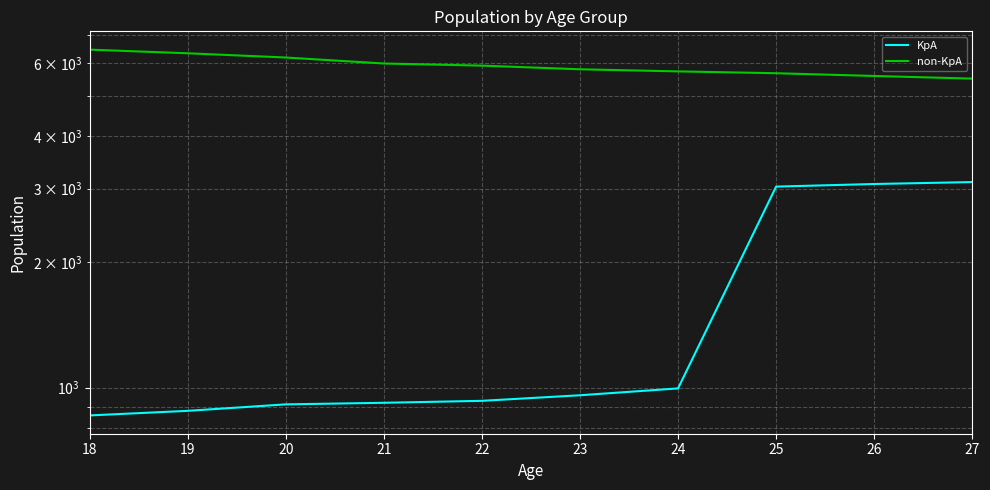

At which label does KpA reach its minimum?

18